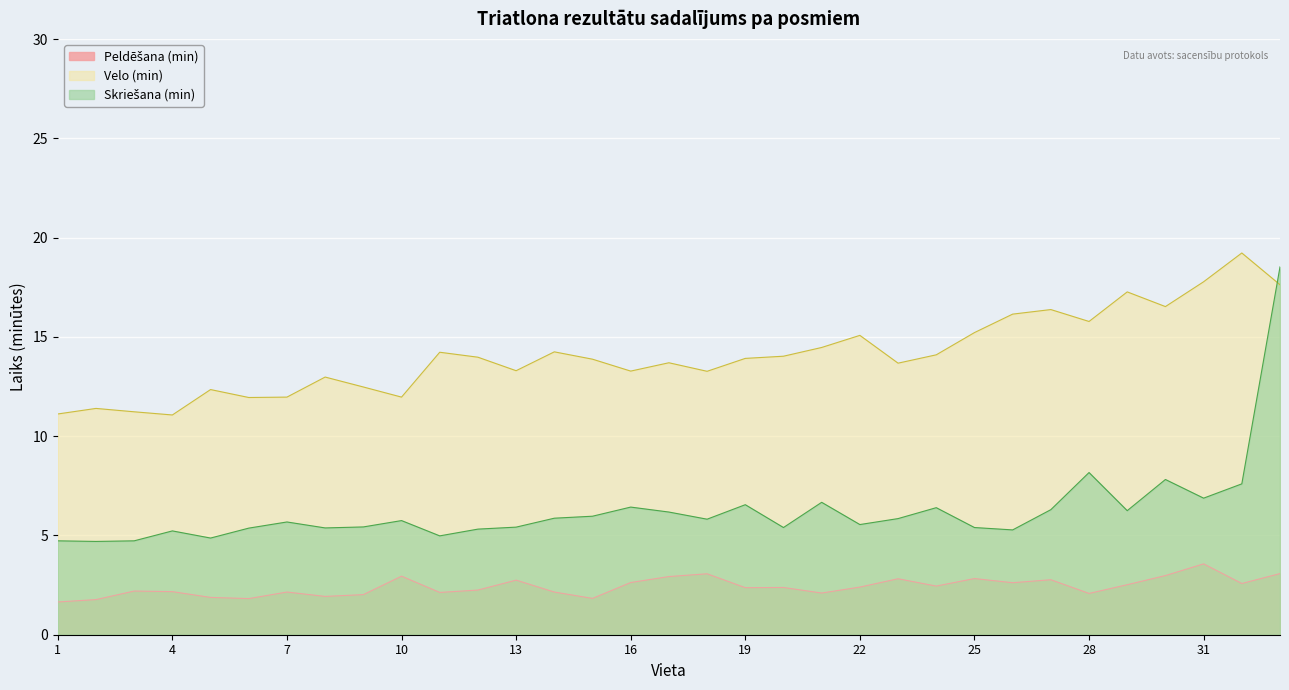

Rank the series at 19 from highest to lowest value.

Velo (min), Skriešana (min), Peldēšana (min)